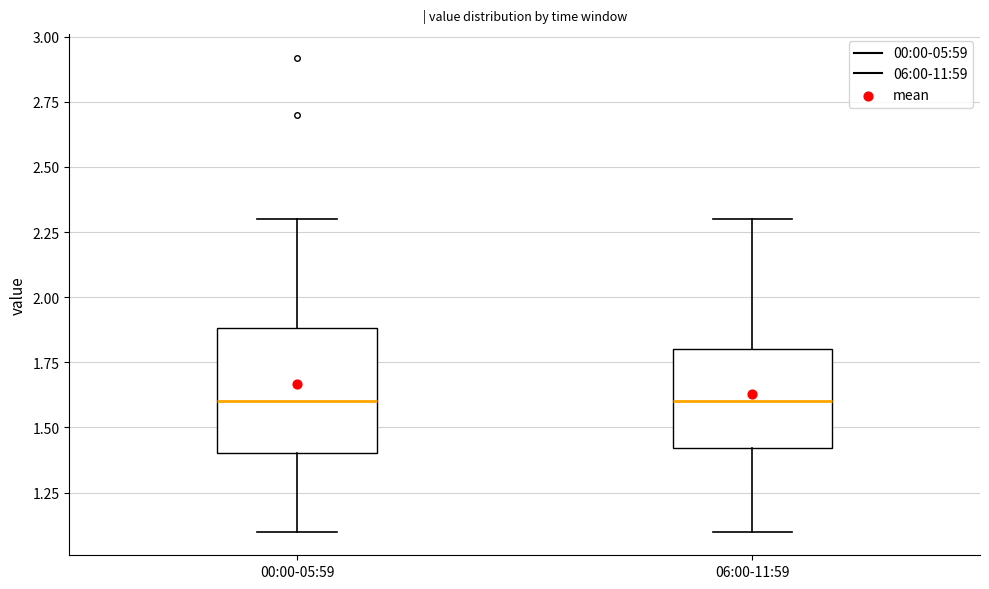

Reading left to right, read every box against the y-axis: the position of its median line, the range the box covers, and the ends of its whiskers. The values are not printed on the chart, so give them approximately, as read against the axis.

00:00-05:59: median 1.6, box 1.4 to 1.9, whiskers 1.1 to 2.3
06:00-11:59: median 1.6, box 1.4 to 1.8, whiskers 1.1 to 2.3